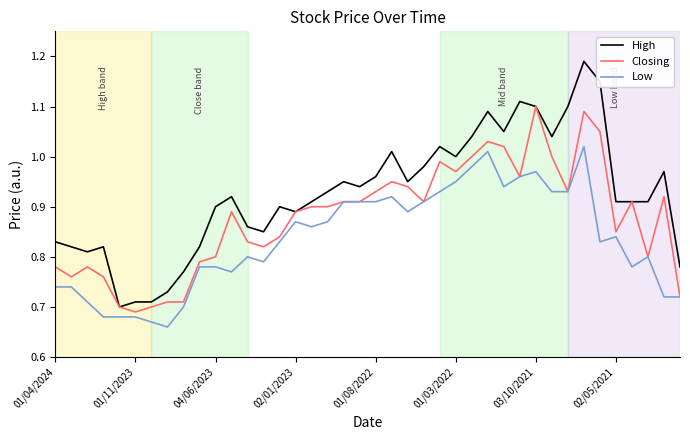

Is this an area chart (filled region under the line)?

No